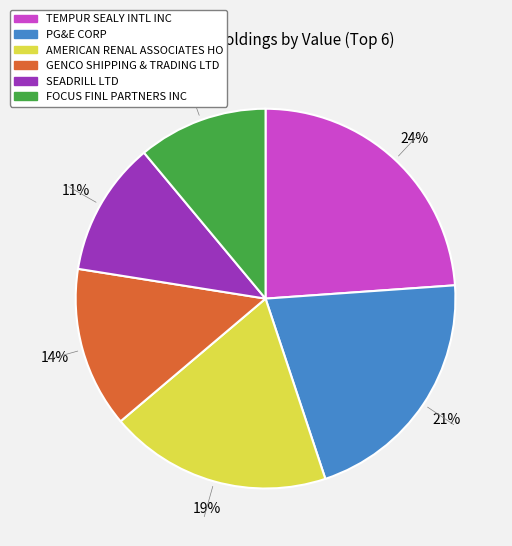

Does any single category account for the majority?

No